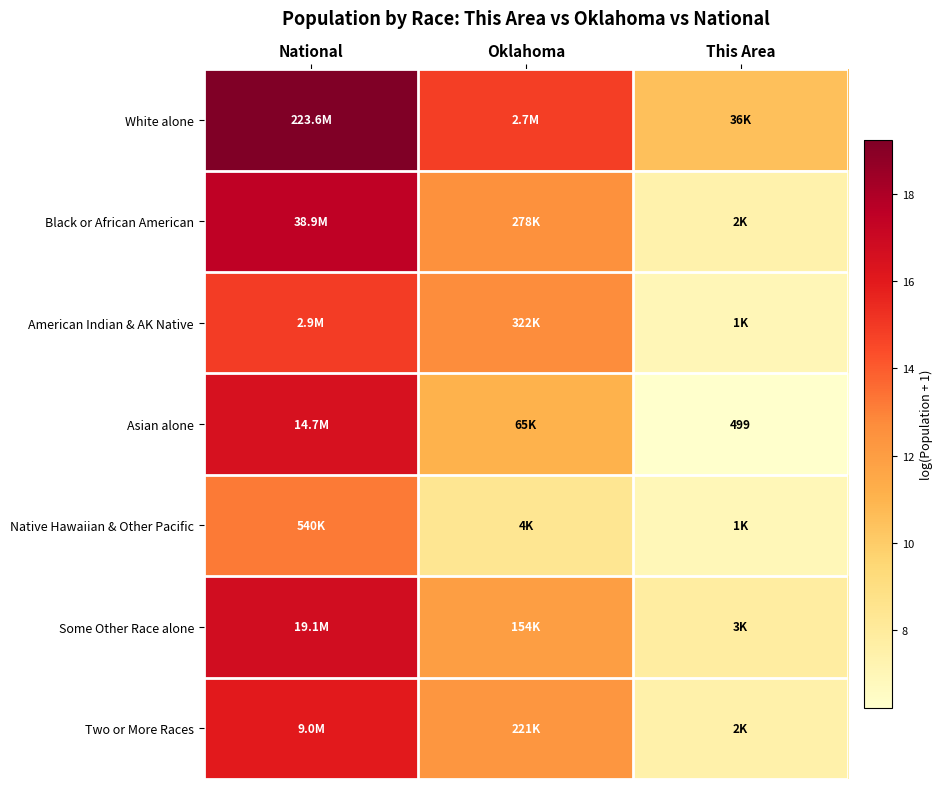

The Some Other Race alone series shows 11.9 at Oklahoma. True or false?

True